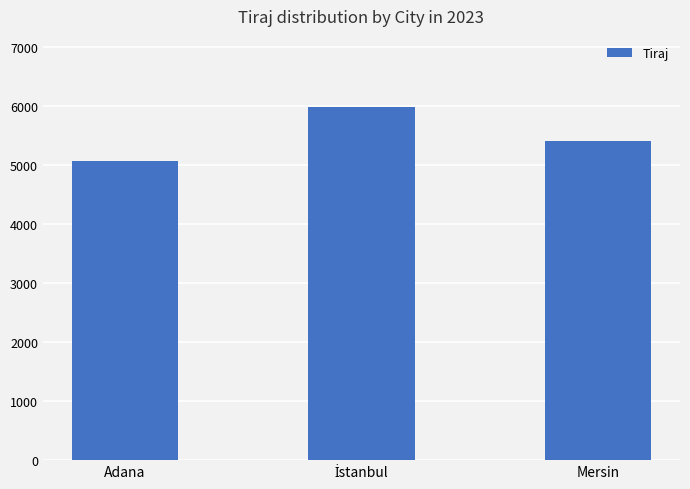

Where is the data nearest to the value 5532?

Mersin